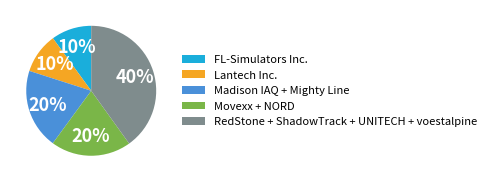

To the nearest percent, what portion does FL-Simulators Inc. represent?

10%